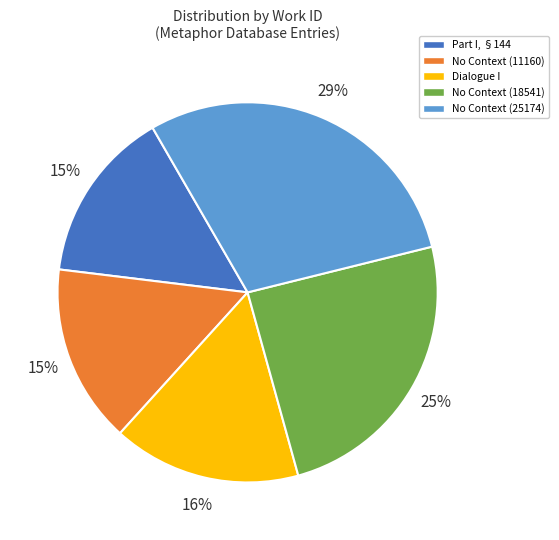

Count the number of slices in the pie.

5